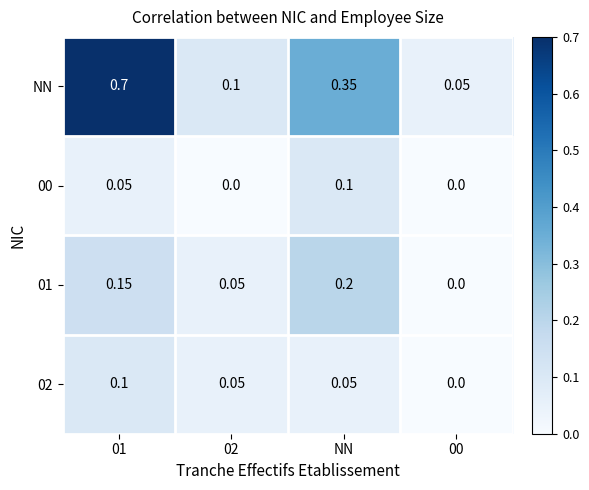

Which series has the largest total across all categories?

NN